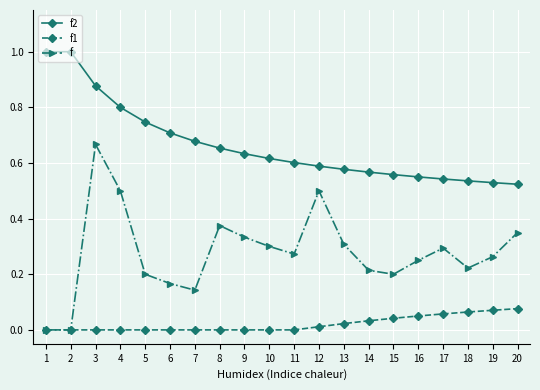

At how many categories does at least one series exceed 0?

20